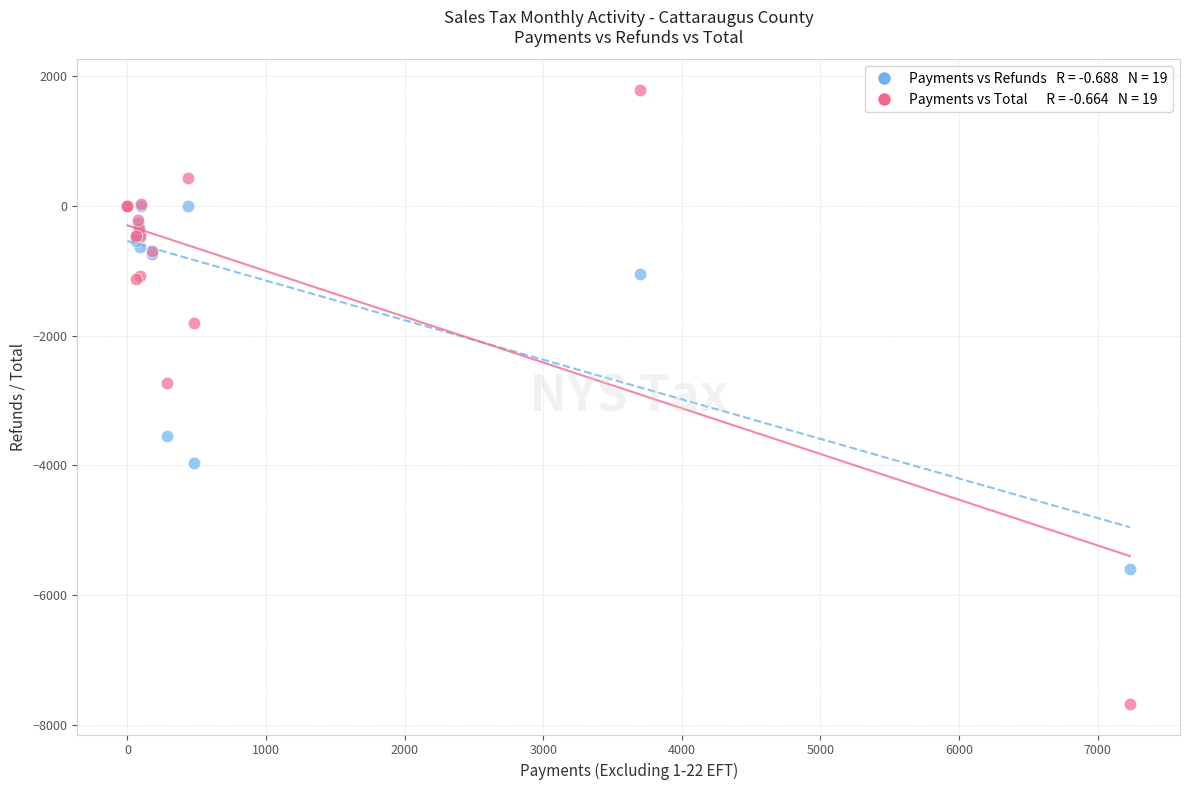

Across all series, what Y value is closest to -2945?

-2725.3